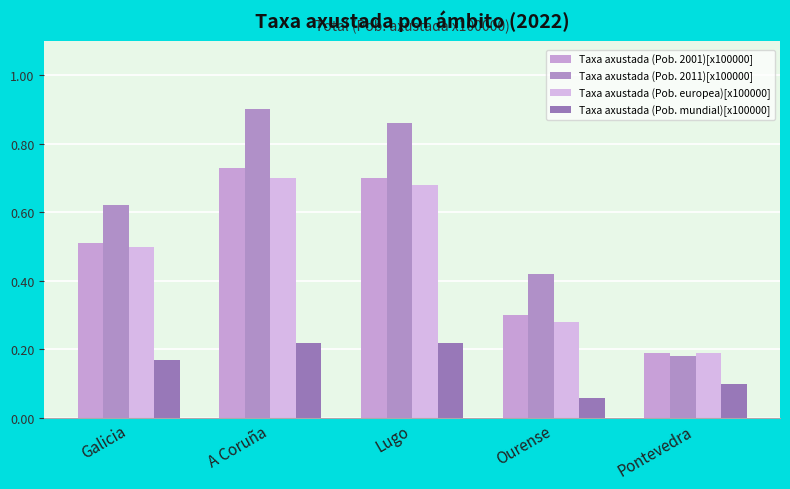

How many categories are shown in the chart?

5